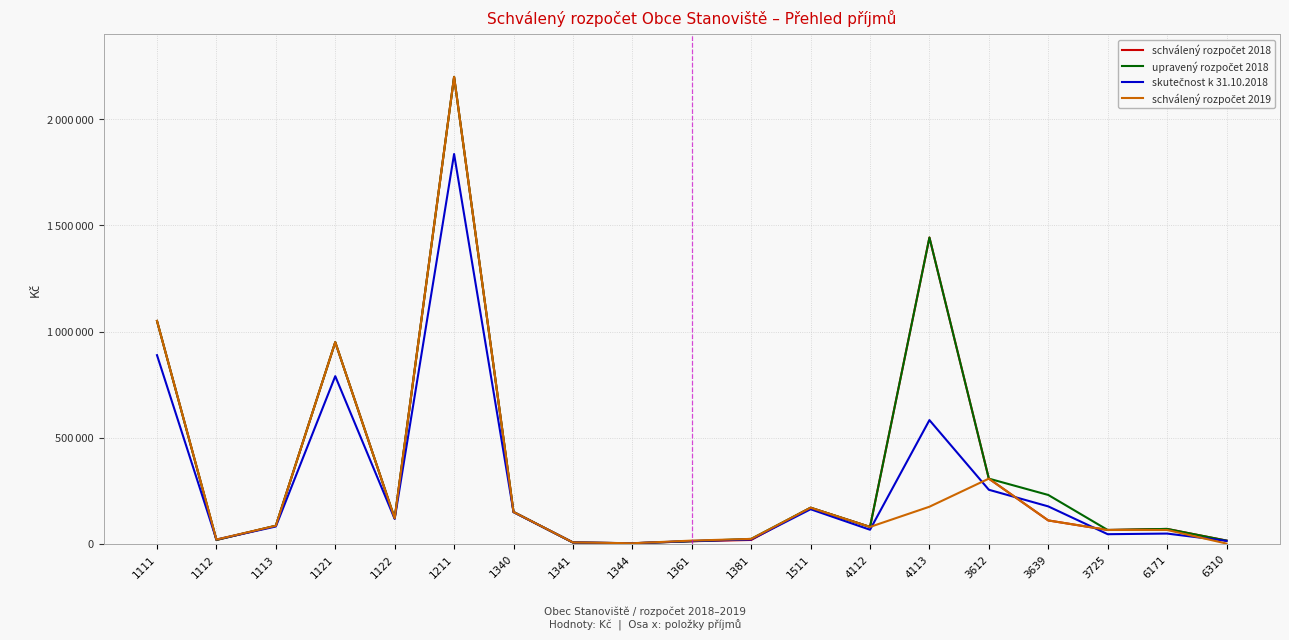

What is the difference between the highest and lowest values at 1511?

7199